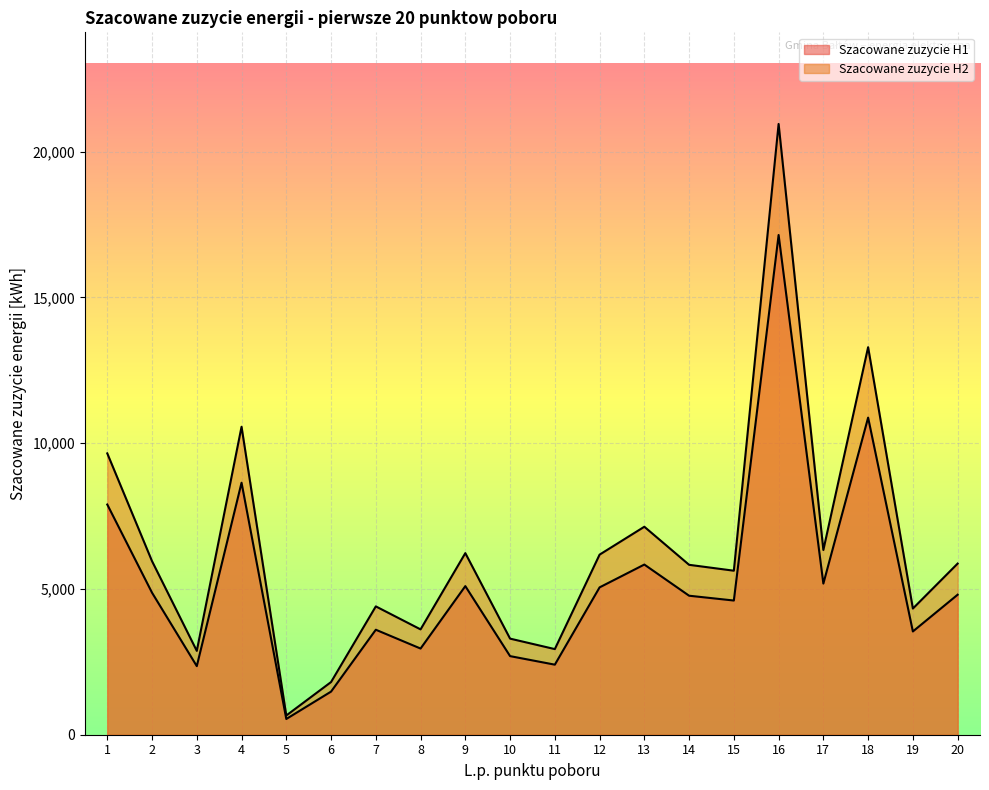

Is it true that Szacowane zuzycie H1 equals 5837 at 13?

True